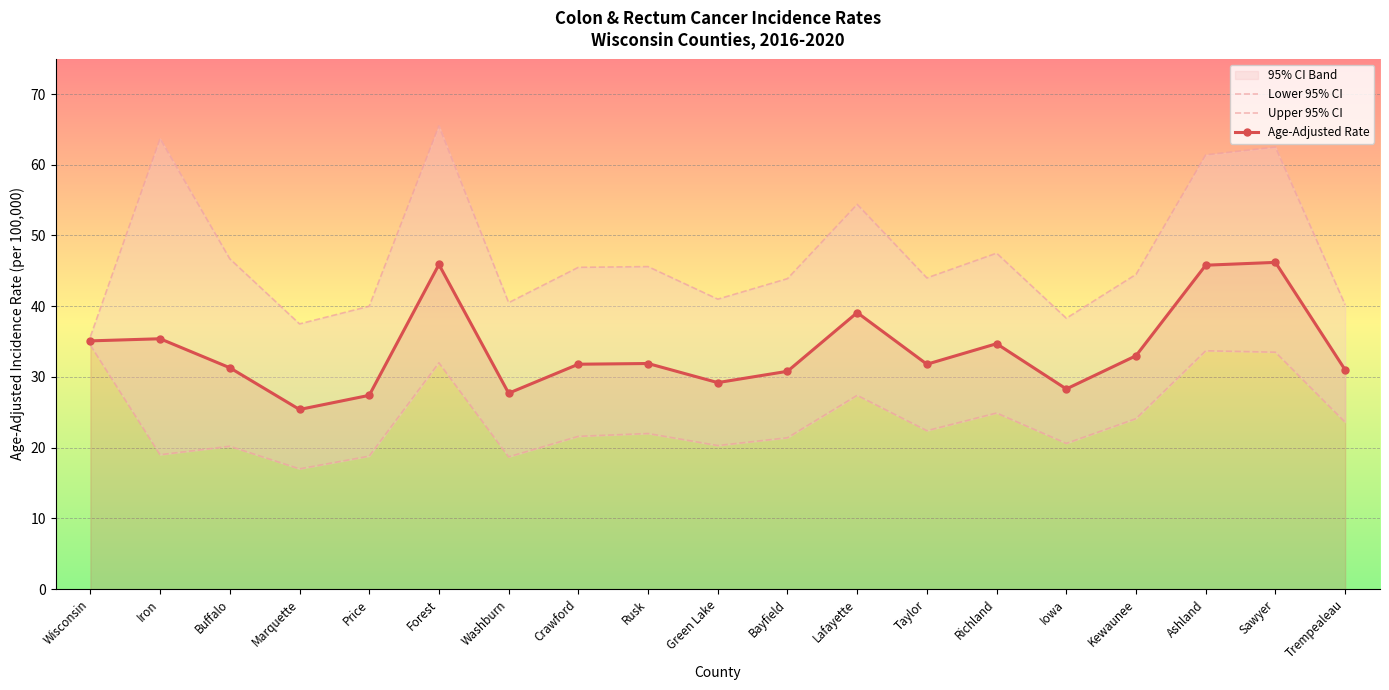

At which label is Age-Adjusted Rate closest to 35?

Wisconsin